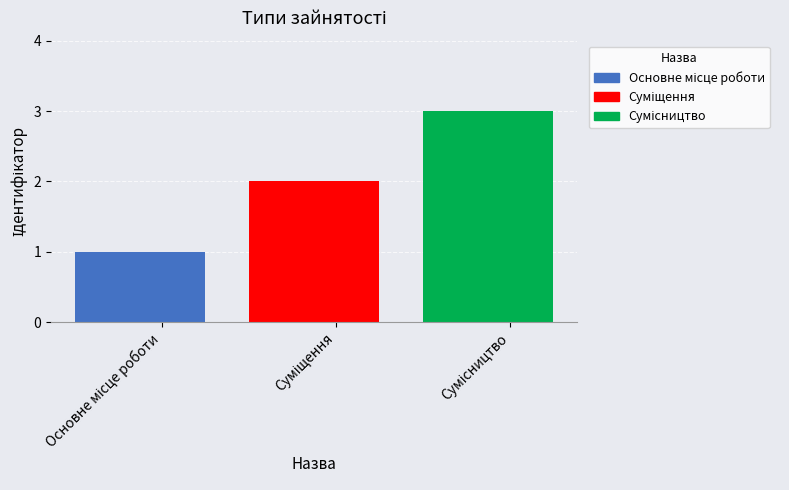

What position from the left is Основне місце роботи?

1